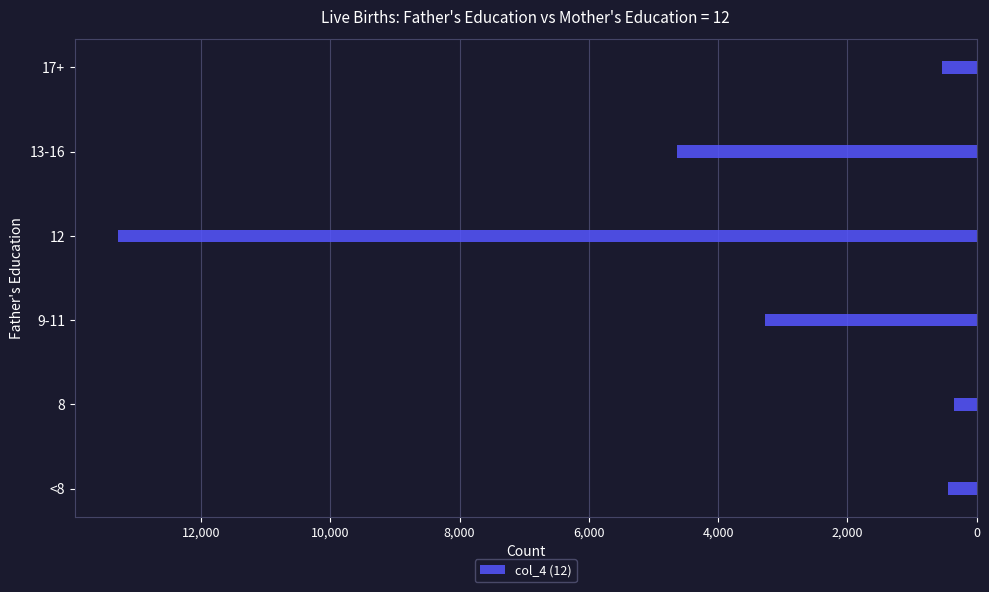

What is the change in value from <8 to 9-11?

+2831